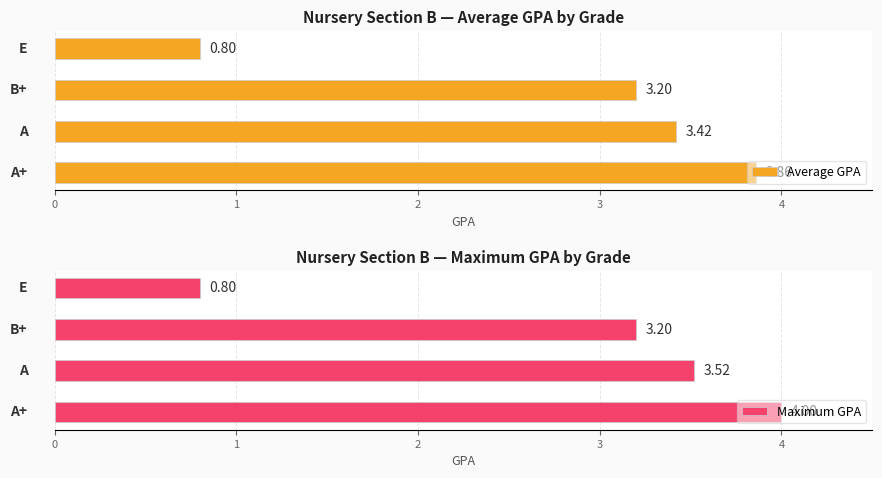

What are all the series names shown in the legend?

Average GPA, Maximum GPA